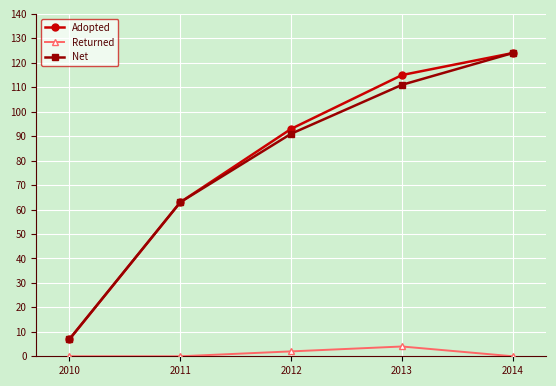

What is the difference between the maximum and minimum values in the Net series?

117